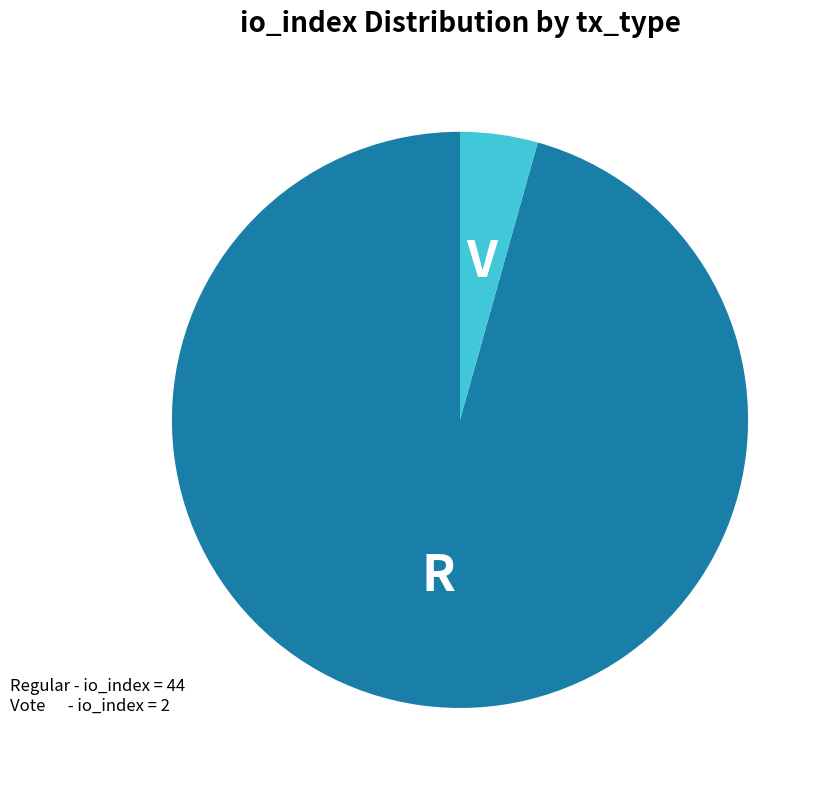

Is there a majority slice in this chart?

Yes